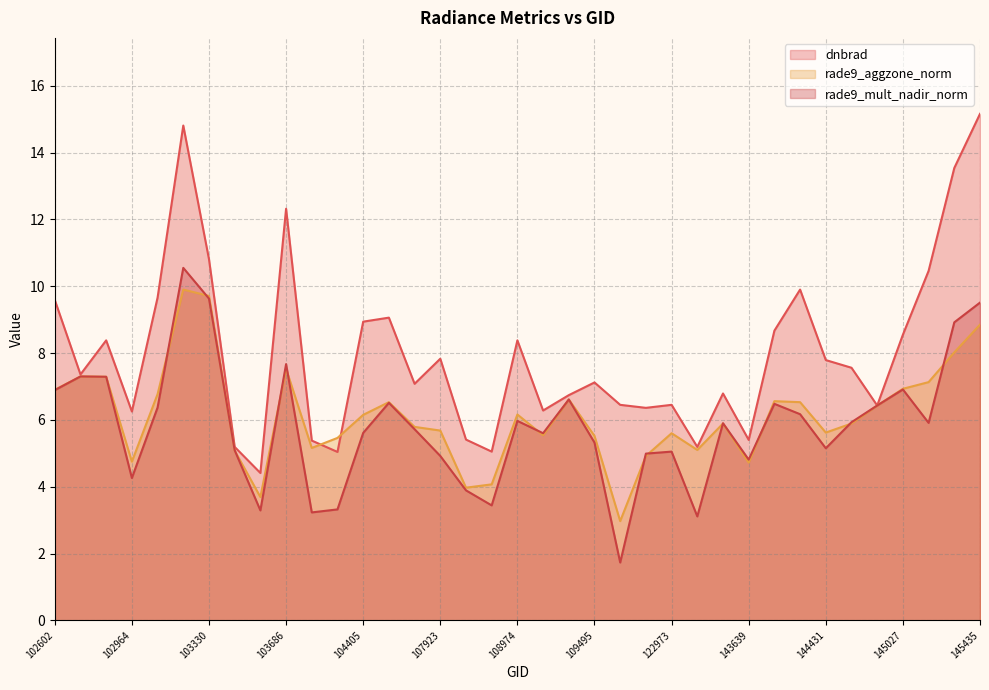

At which label does rade9_mult_nadir_norm first exceed 5?

102602